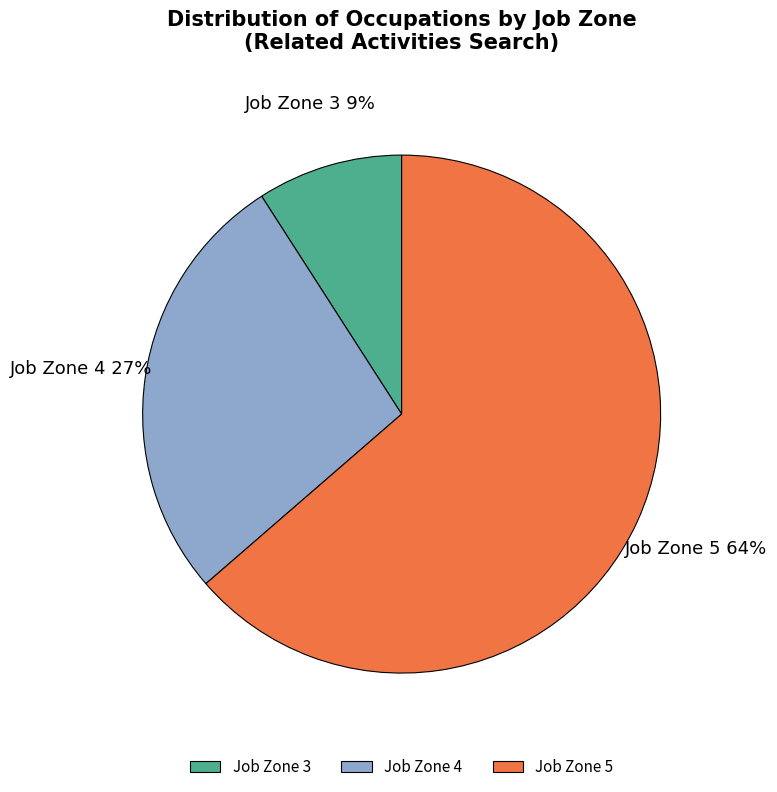

Is Job Zone 4 the majority of the pie?

No